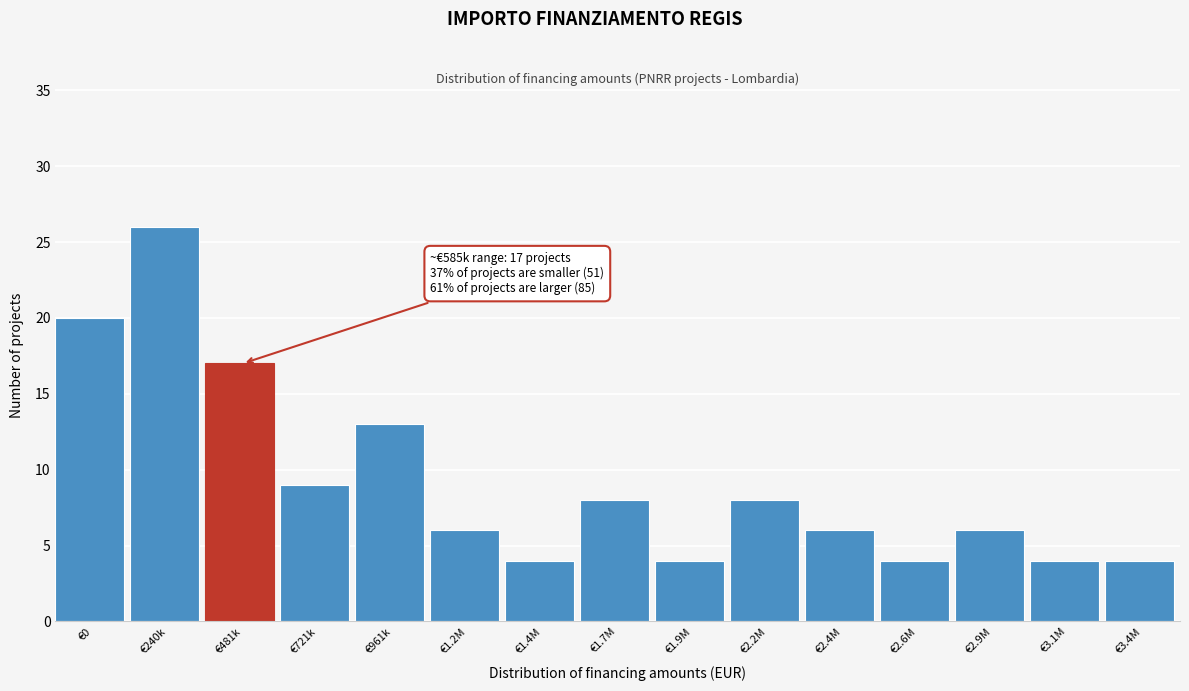

Reading left to right, list all the values displayed in this chart.

€0=20	€240k=26	€481k=17	€721k=9	€961k=13	€1.2M=6	€1.4M=4	€1.7M=8	€1.9M=4	€2.2M=8	€2.4M=6	€2.6M=4	€2.9M=6	€3.1M=4	€3.4M=4